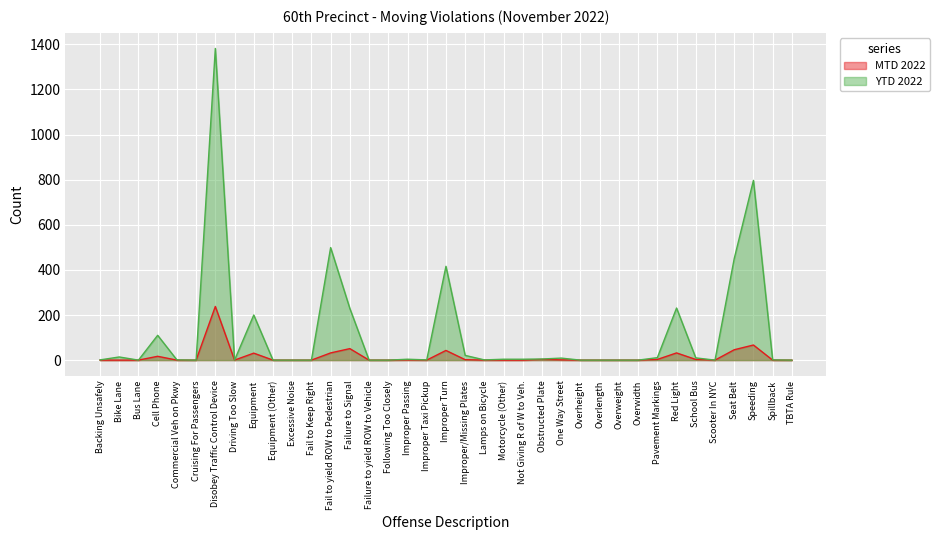

Where is MTD 2022 nearest to the value 119?

Speeding